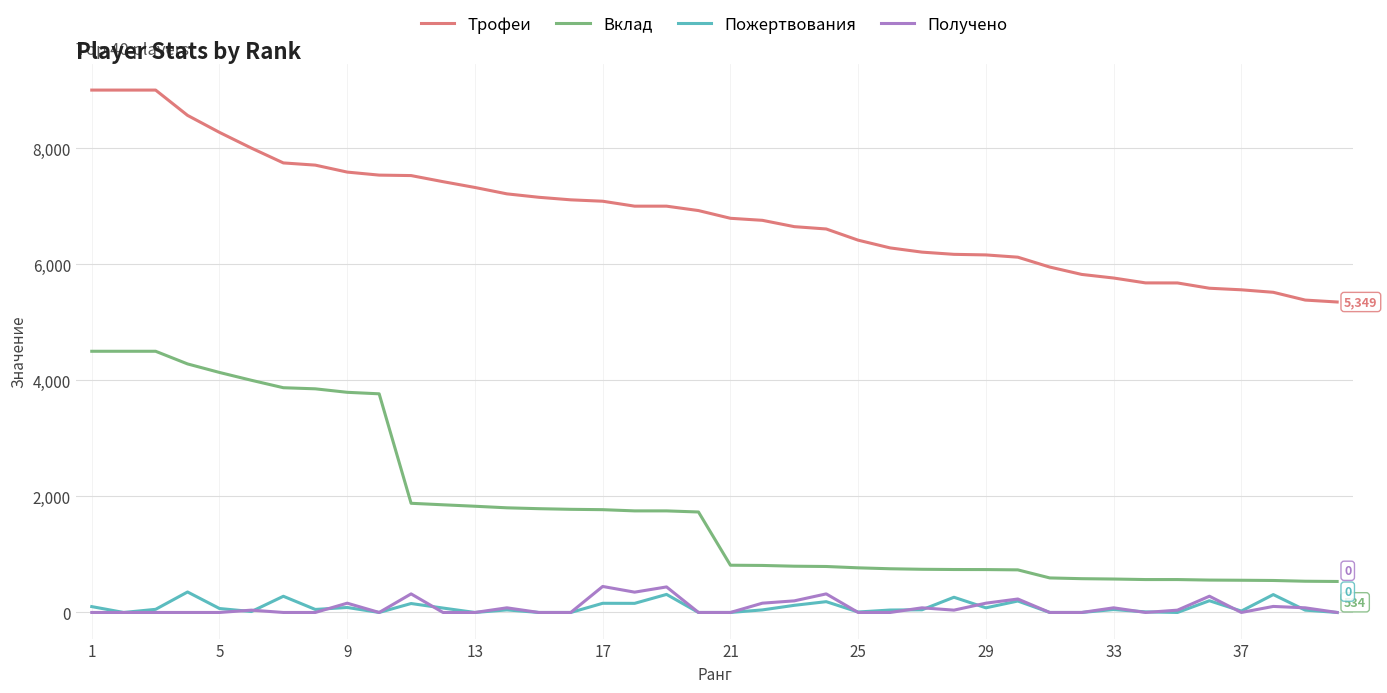

Is this an area chart (filled region under the line)?

No